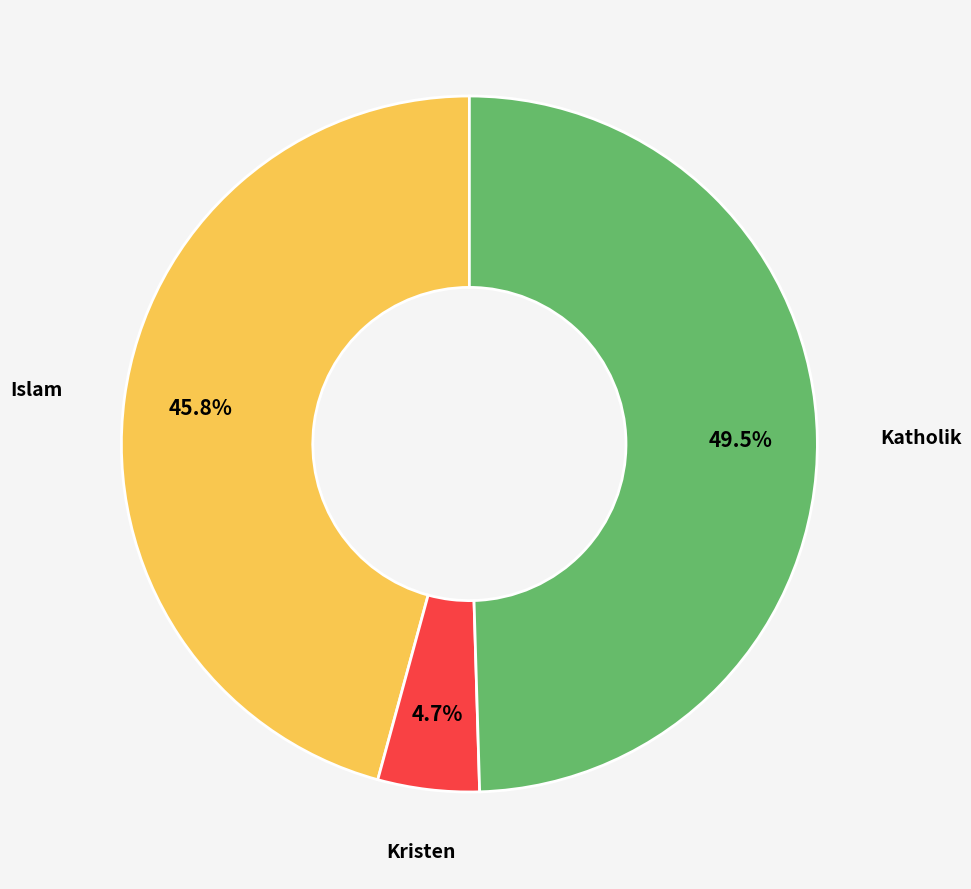

Which slice is the largest?

Katholik